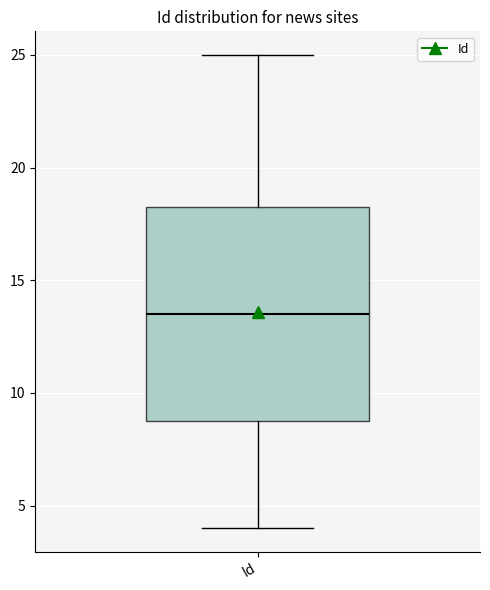

Transcribe this box plot: give where the median line is, the range the box spans, and where the two whiskers end, as read against the y-axis. The values are not printed on the chart, so give them approximately, as read against the axis.

median 13.5, box 9.0 to 18.5, whiskers 4.0 to 25.0